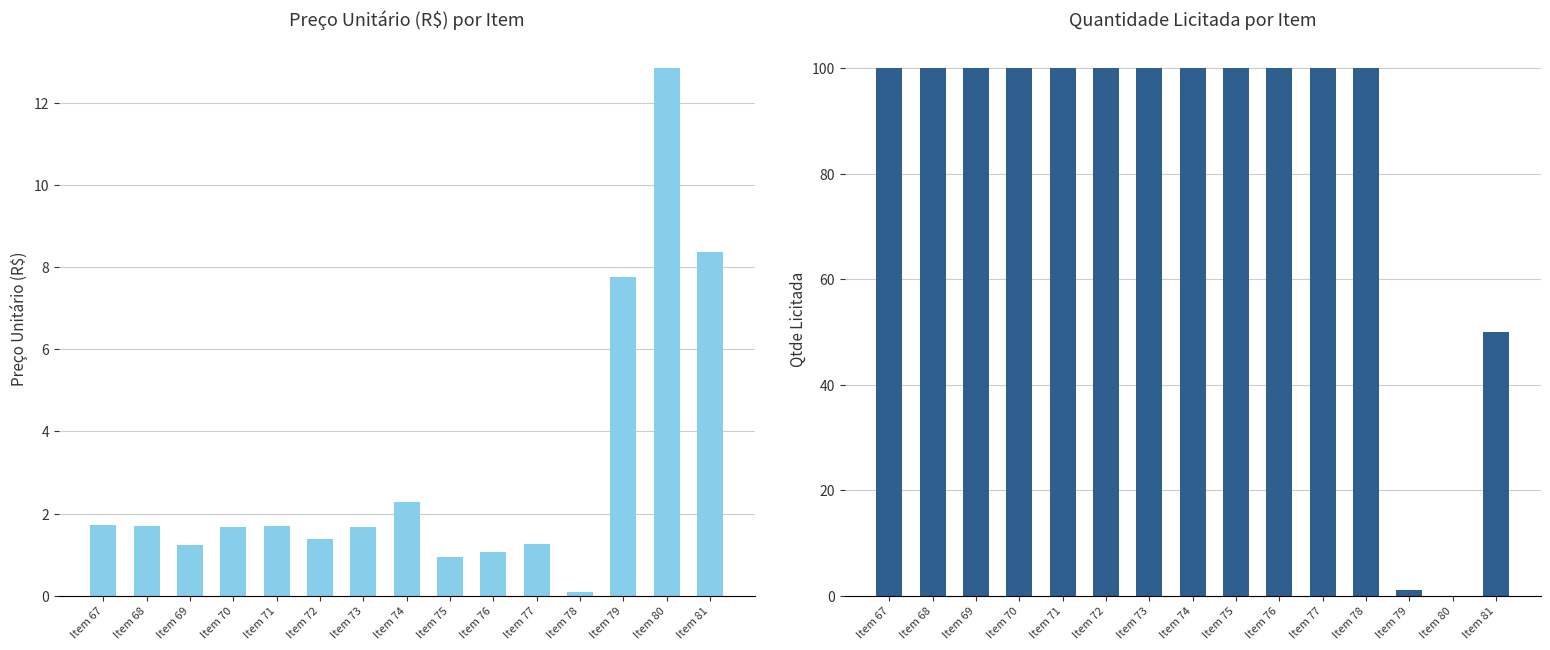

Is the value of Preço UNITÁRIO (R$) at Item 71 greater than the value of Qtde LICITADA at Item 73?

No